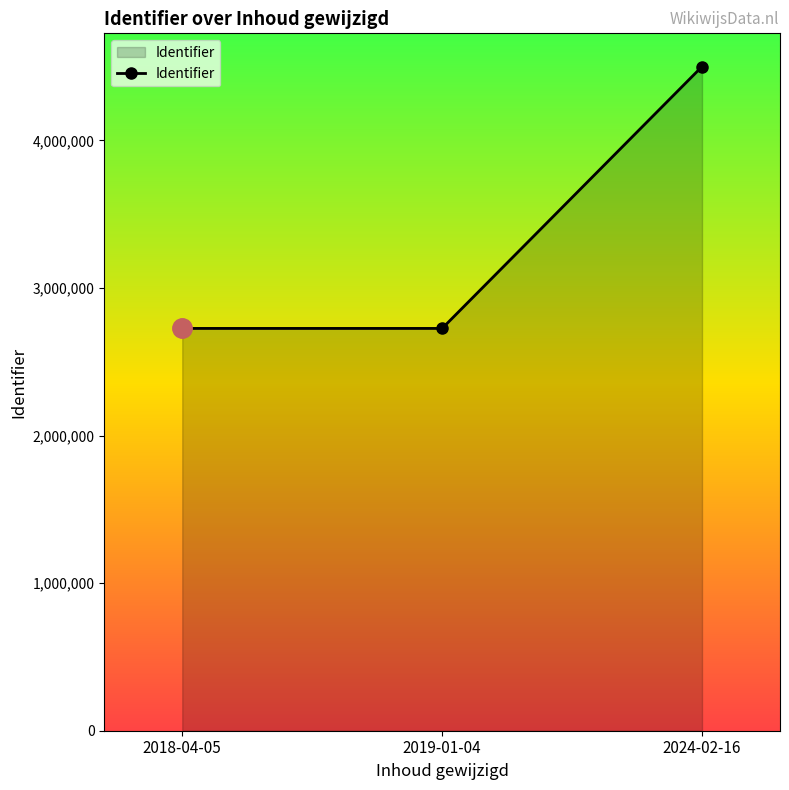

What is the difference between the maximum and second lowest values?

1774593